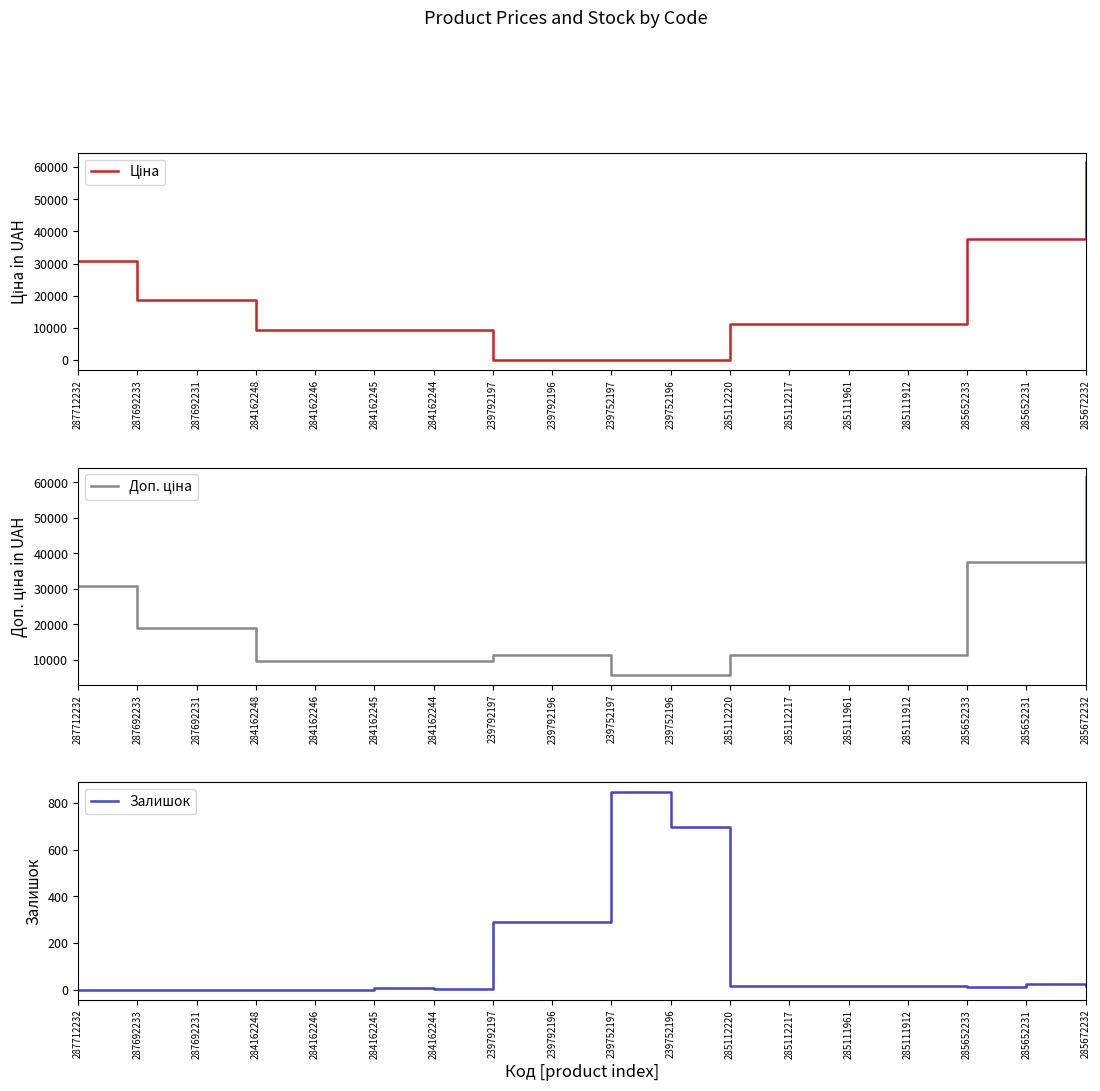

Is it true that Доп. ціна equals 5705.0 at 239752197?

True